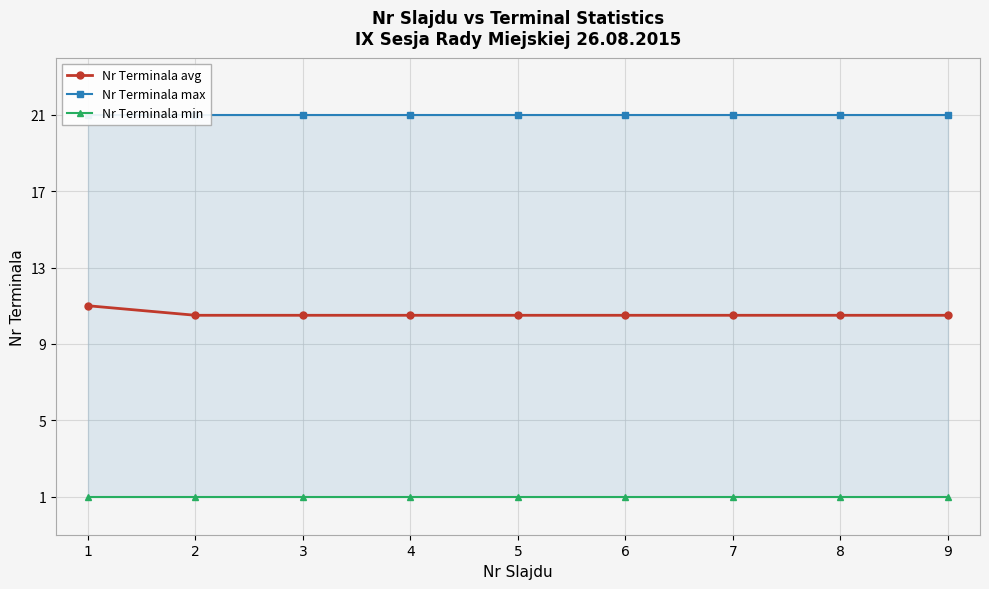

True or false: Nr Terminala max has a value of 21.0 at 3.

True